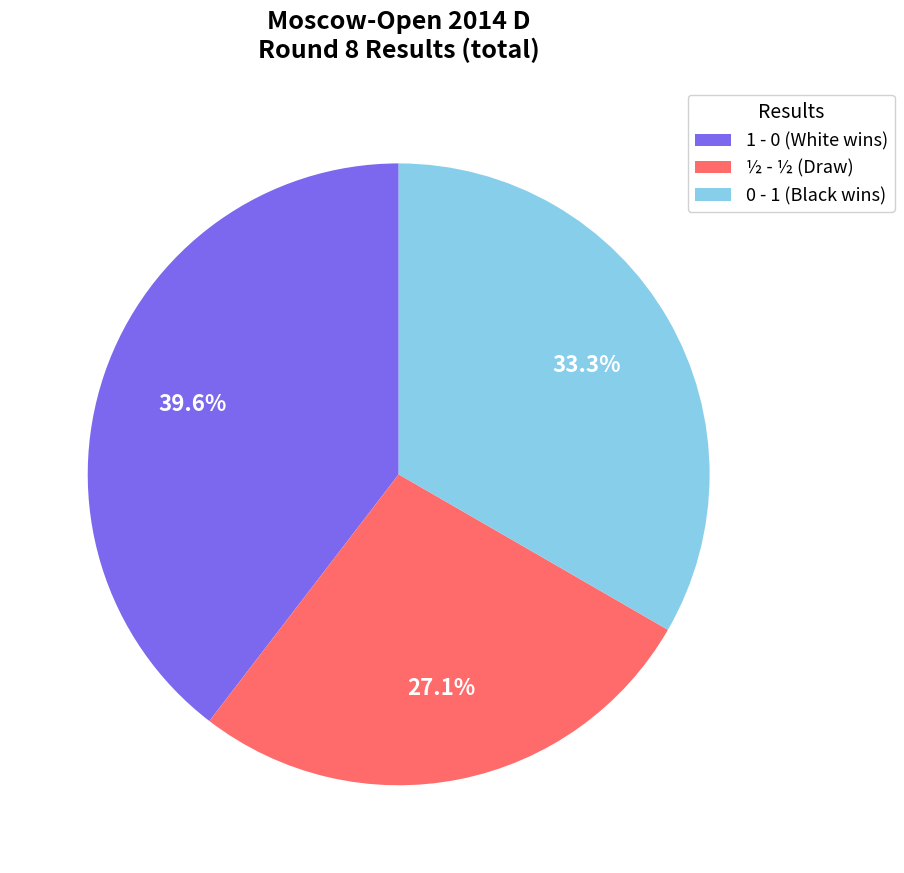

Is there any slice that represents more than half of the pie?

No